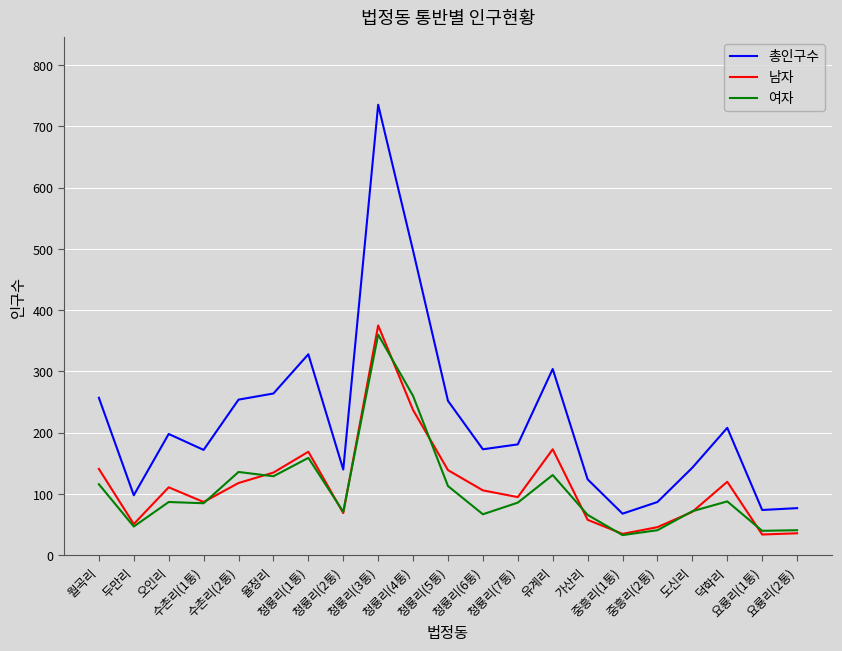

What is the maximum value shown in the chart?

735